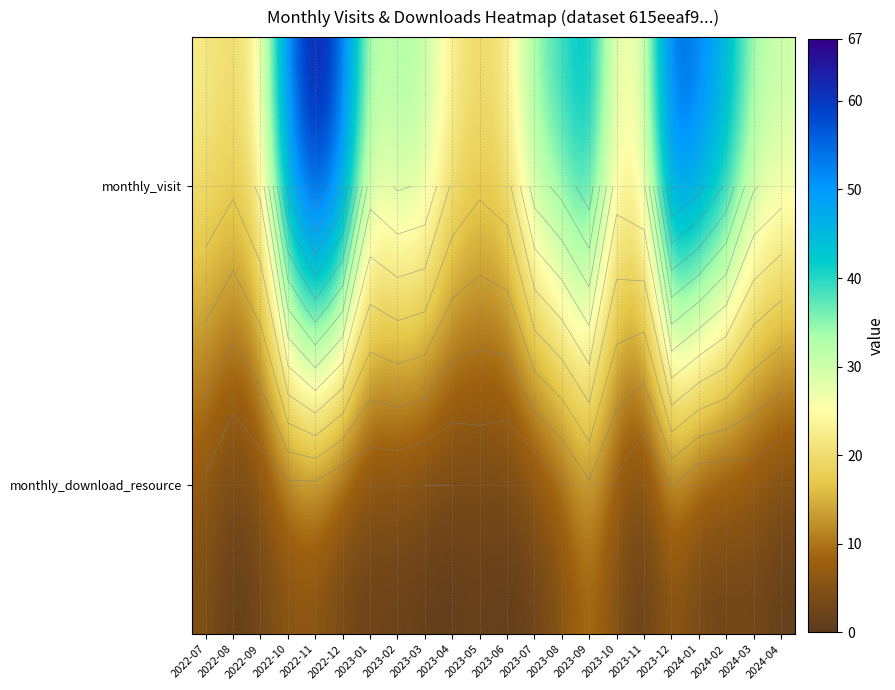

How many data points does each series have?

22